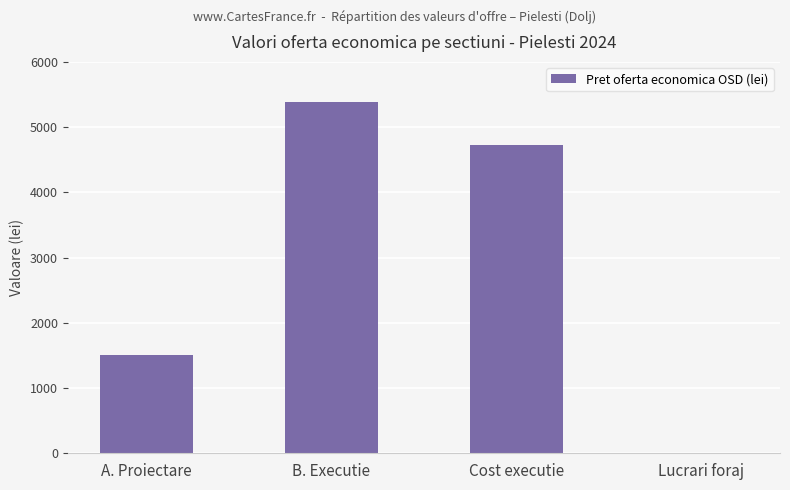

What is the maximum value shown in the chart?

5381.3